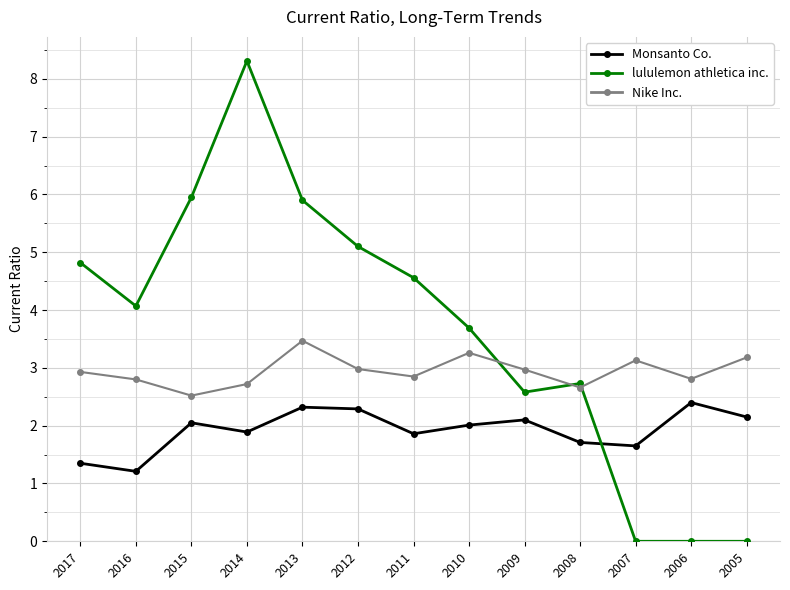

What is the sum of all Monsanto Co. values?

25.0